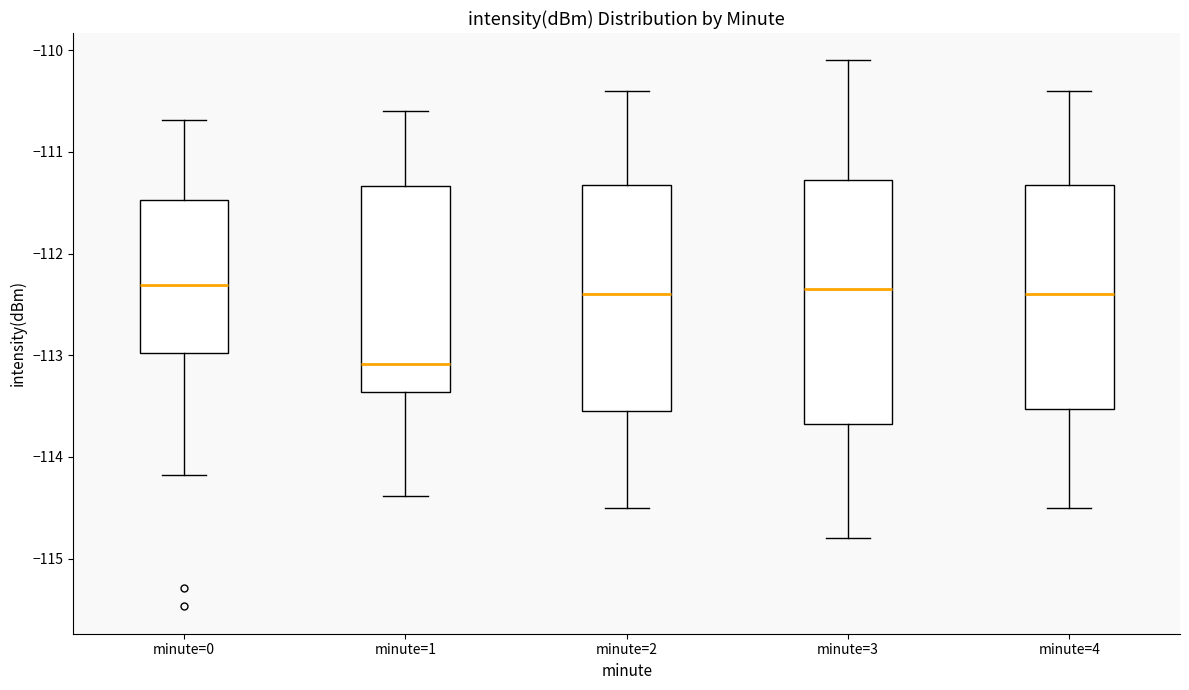

Where is the lower edge of the box for minute=1 on the y-axis? The values are not printed on the chart, so give them approximately, as read against the axis.

-113.4